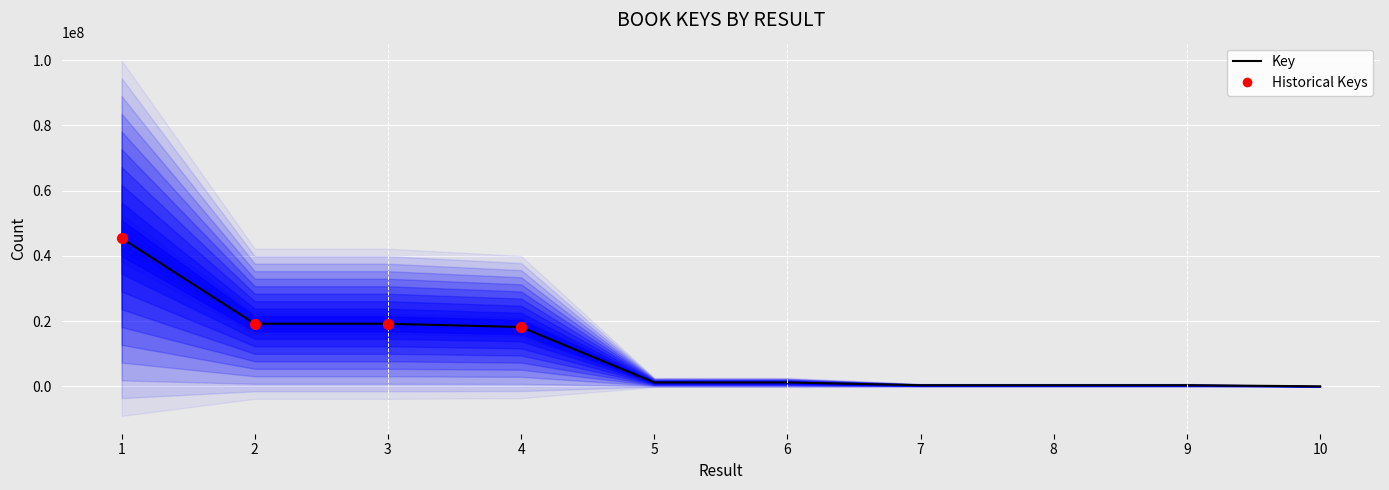

Between 7 and 8, which is larger?

8